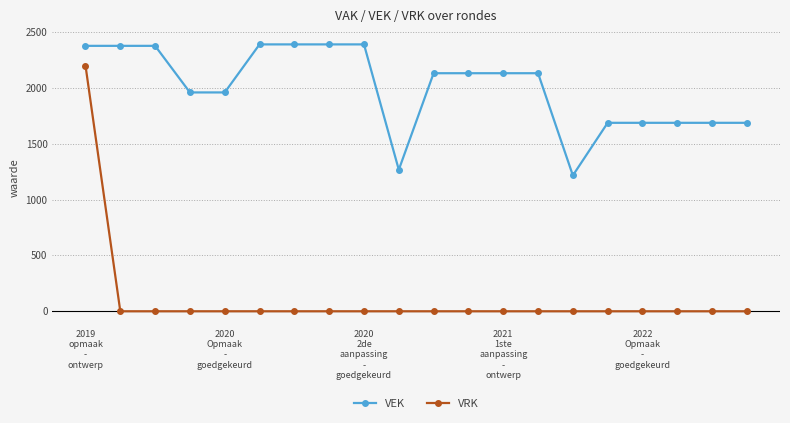

Reading left to right, extract all data points from this chart.

VEK: 2376	2376	2376	1959	1959	2389	2389	2389	2389	1267	2131	2131	2131	2131	1216	1687	1687	1687	1687	1687
VRK: 2200	0	0	0	0	0	0	0	0	0	0	0	0	0	0	0	0	0	0	0